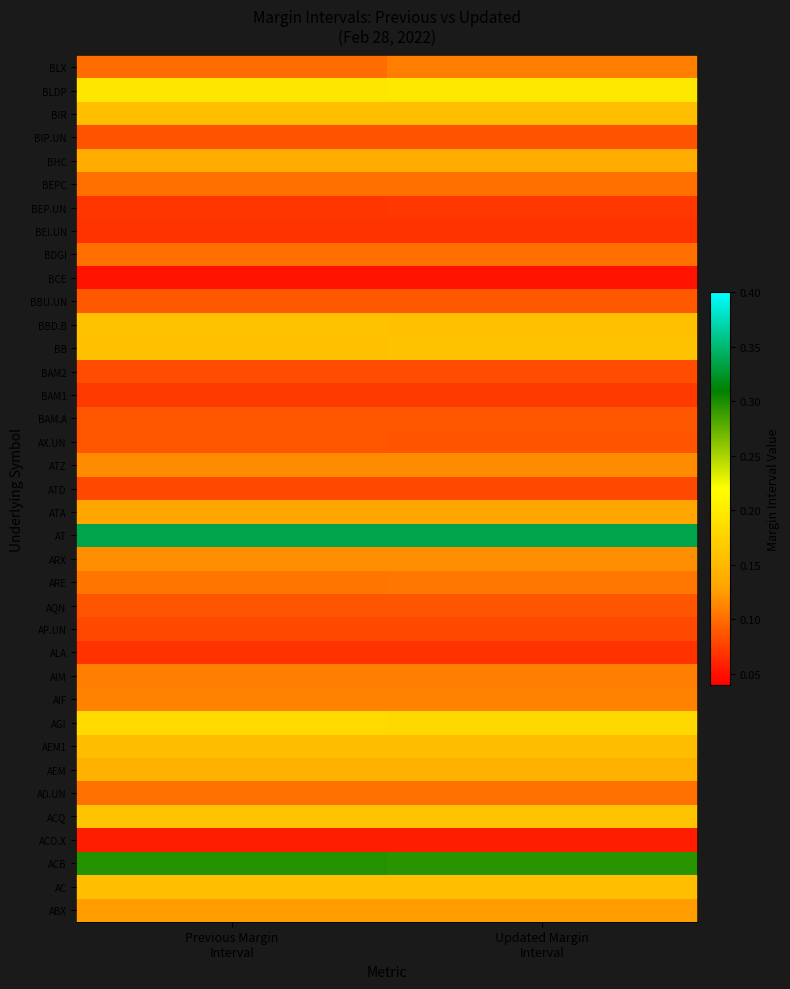

What is the difference between the highest and lowest values at Updated Margin
Interval?

0.3